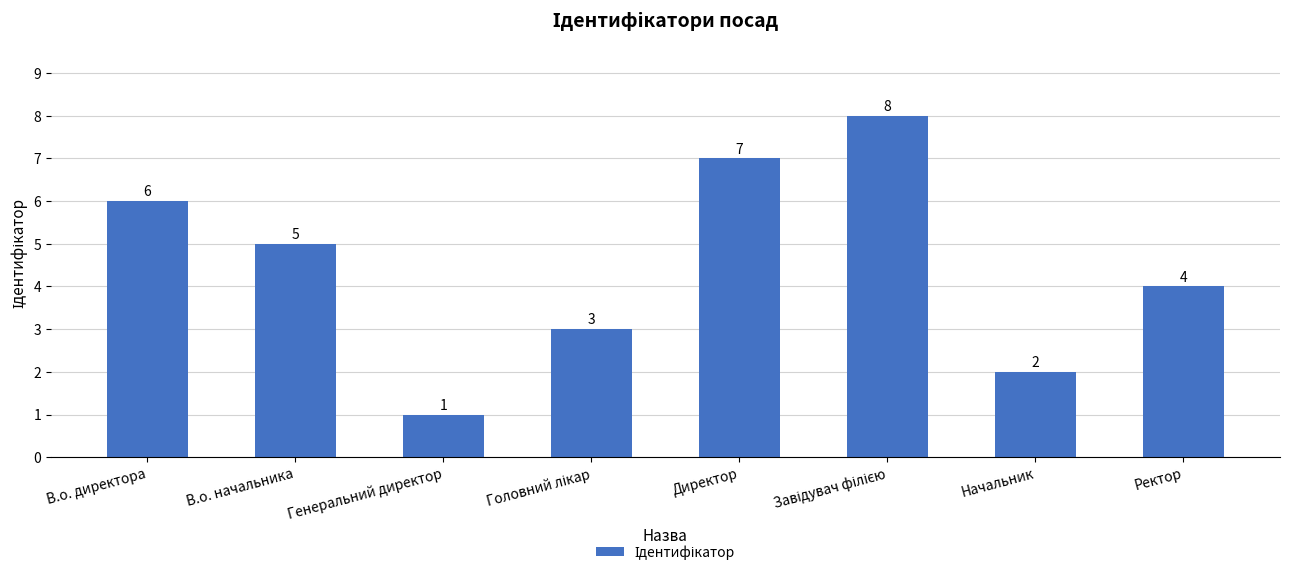

True or false: the data shows 7 at Ректор.

False